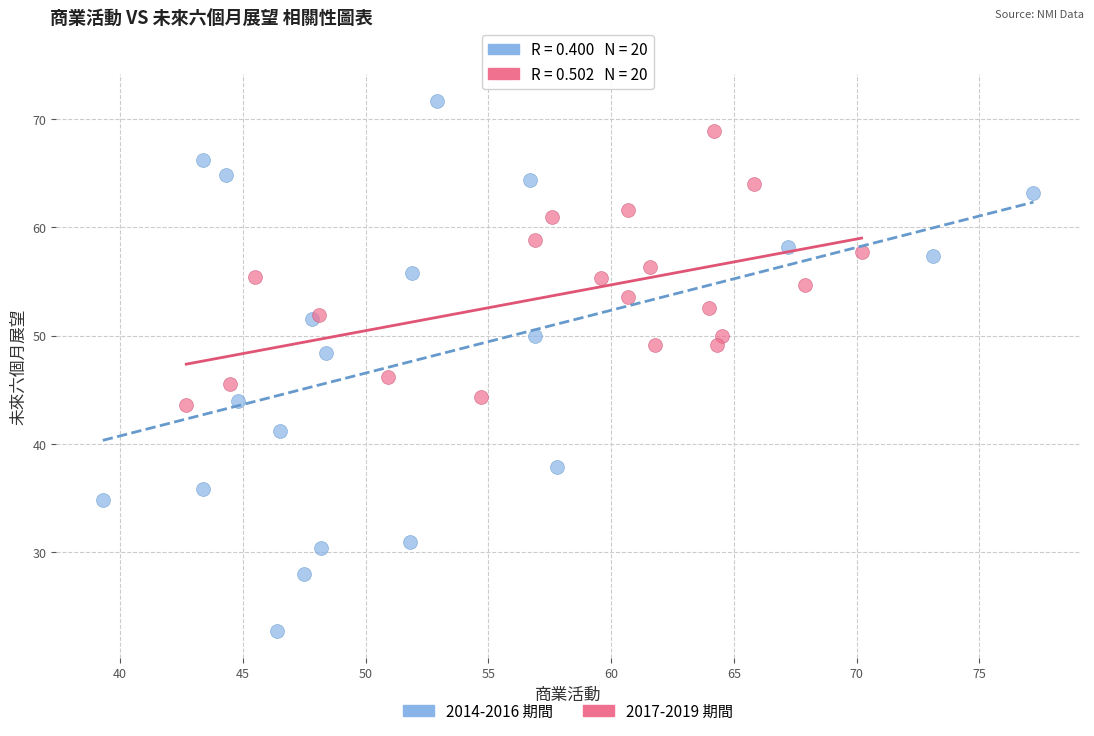

What are all the series names shown in the legend?

2014-2016 期間, 2017-2019 期間